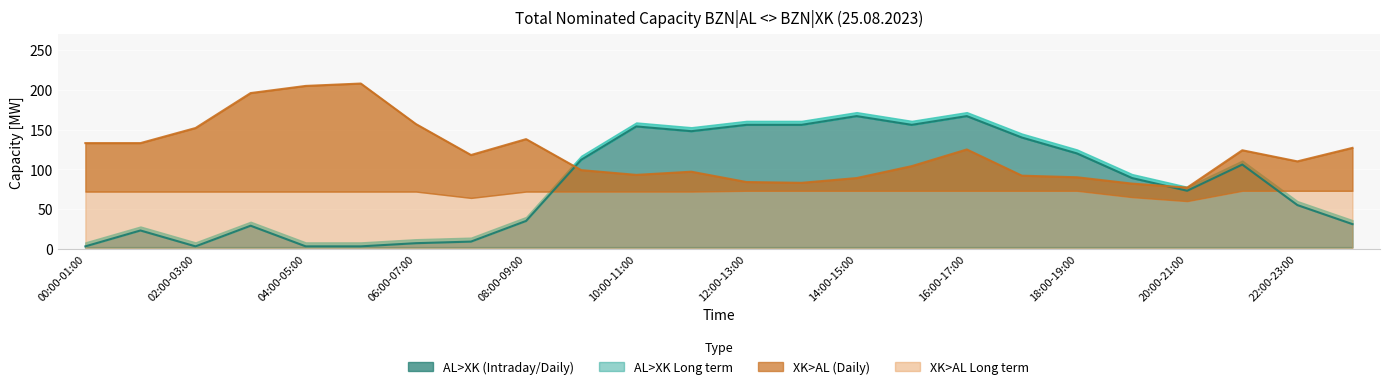

What is the difference between the AL>XK Intraday values at 19:00-20:00 and 03:00-04:00?

60